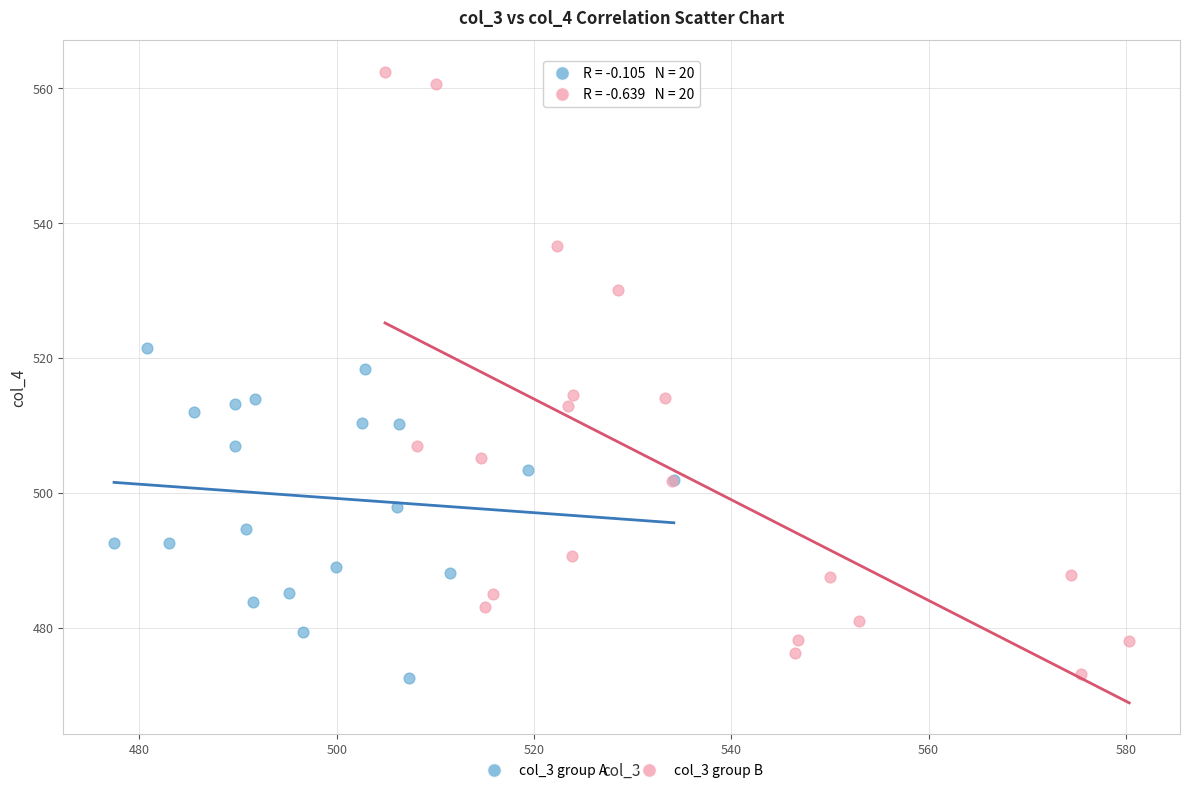

What are all the series names shown in the legend?

col_3 group A, col_3 group B